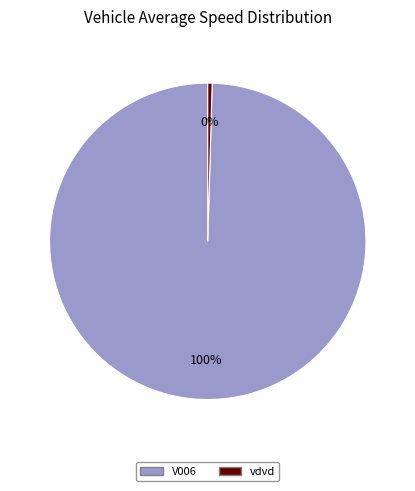

To the nearest percent, what is the average slice percentage?

50%